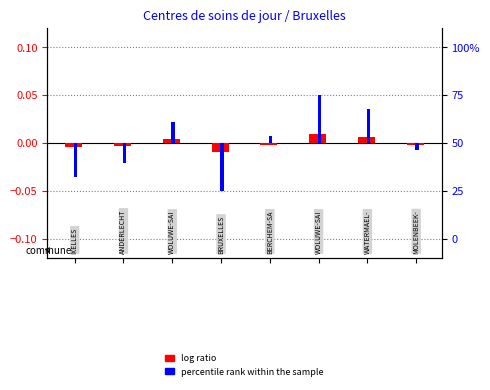

Rank the series by their maximum value, from lowest to highest.

log ratio, percentile rank within the sample